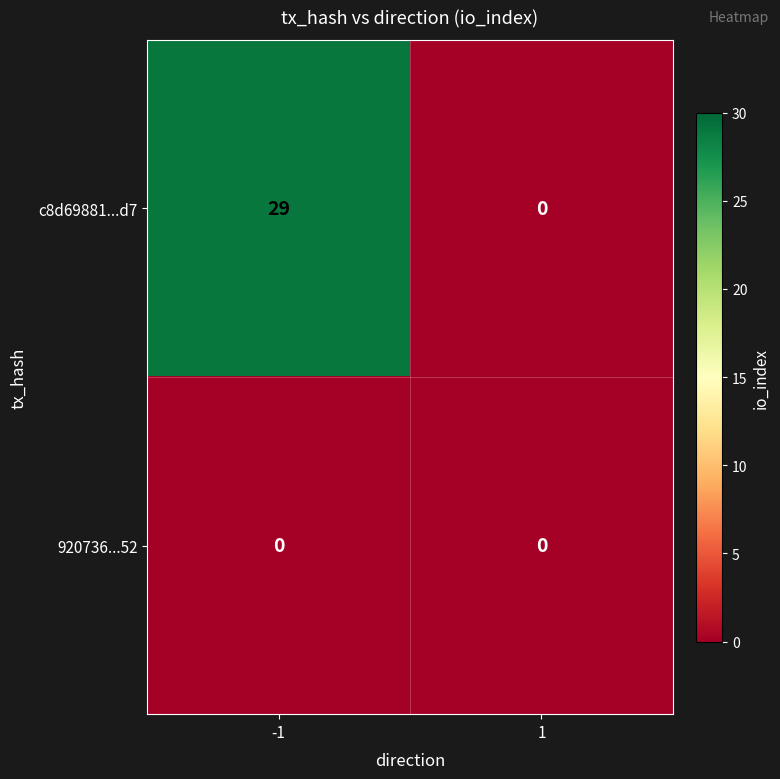

List the series in order of their overall mean, lowest first.

920736...52, c8d69881...d7